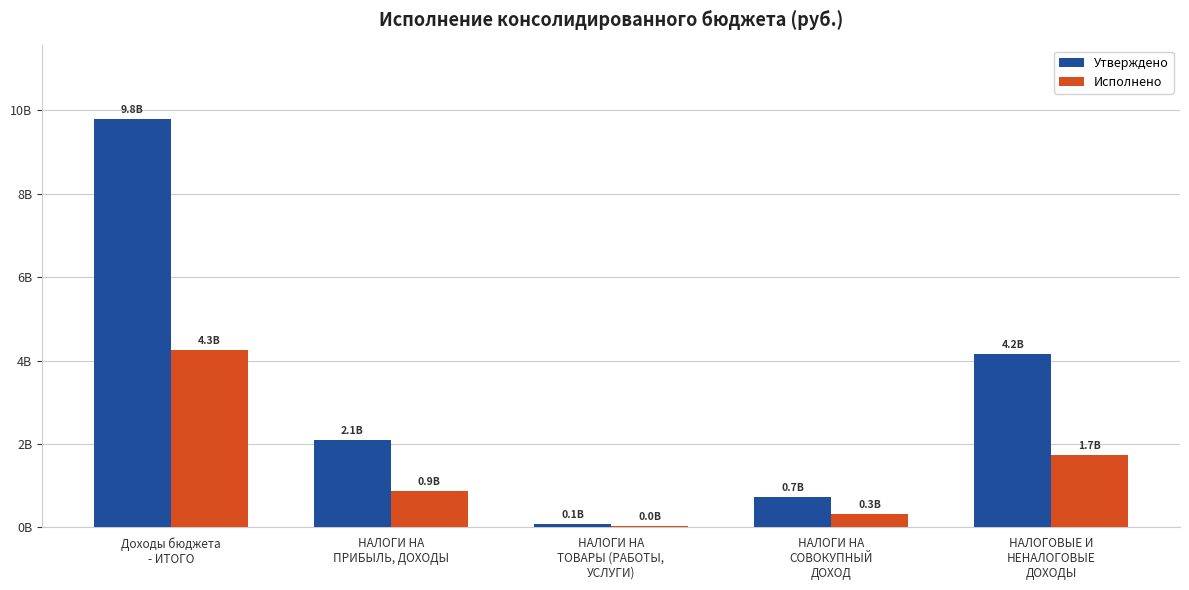

What is the sum of all Утверждено values?

16862983580.2